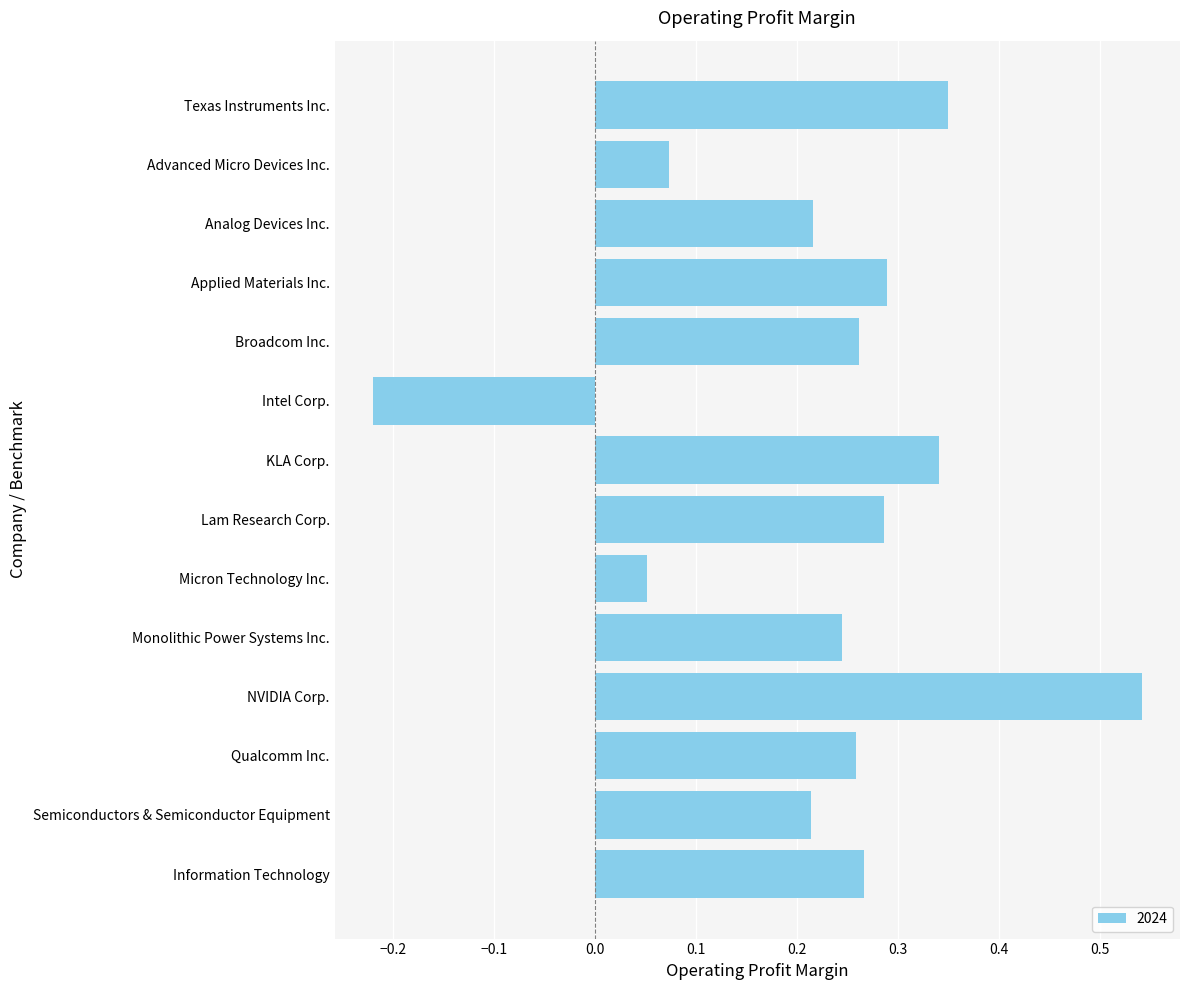

Which label corresponds to the largest value in the chart?

NVIDIA Corp.